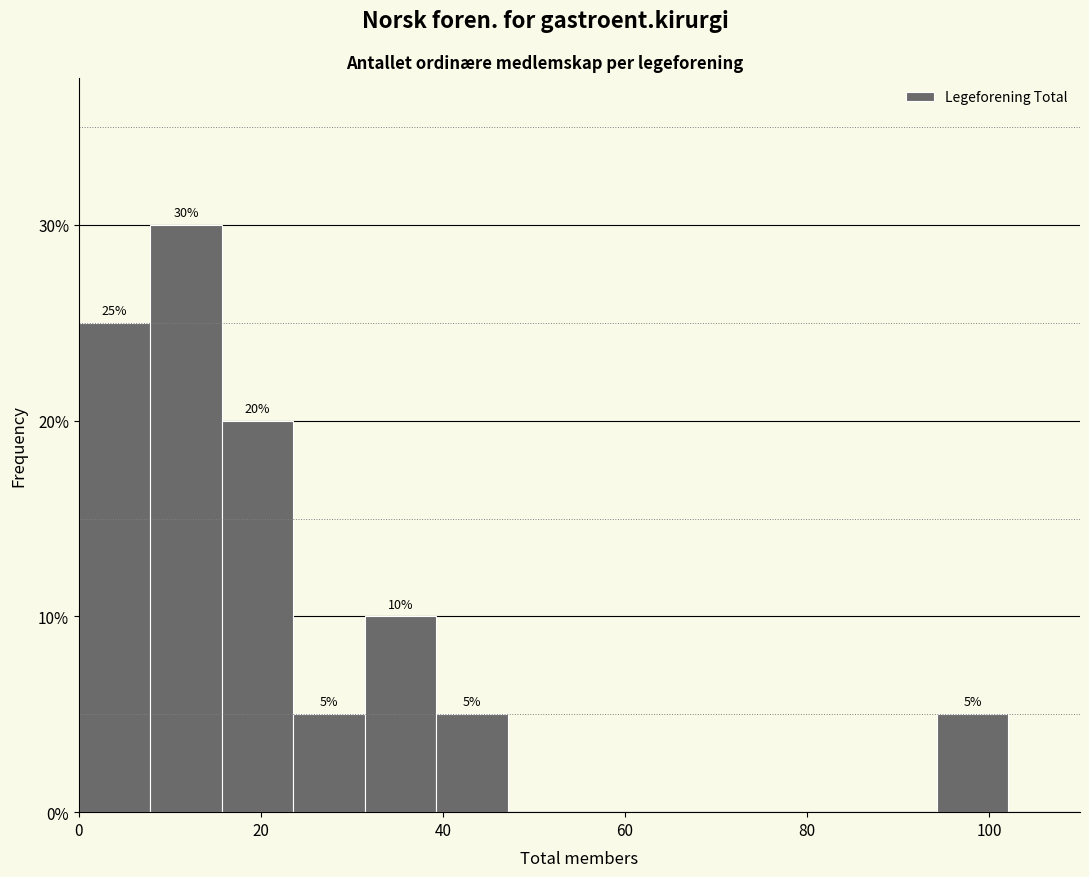

Read against the x-axis, roughly where is the centre of the tallest bar?

12